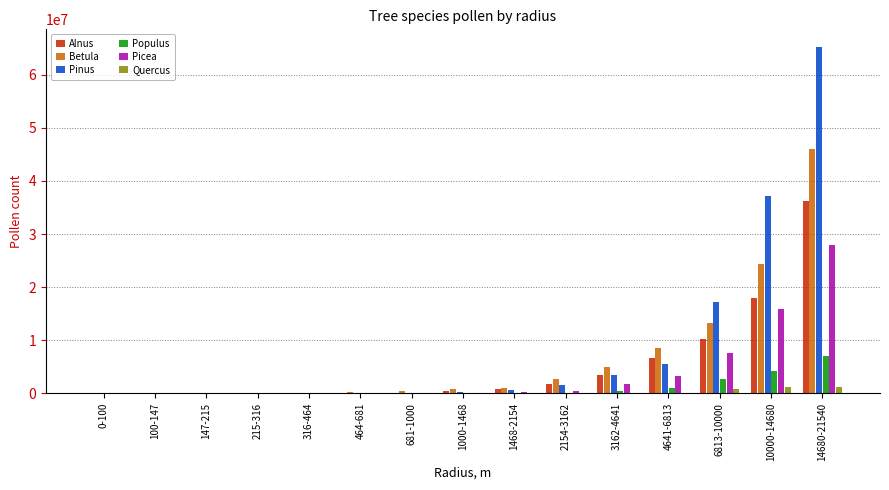

Which series has the widest spread of values?

Pinus